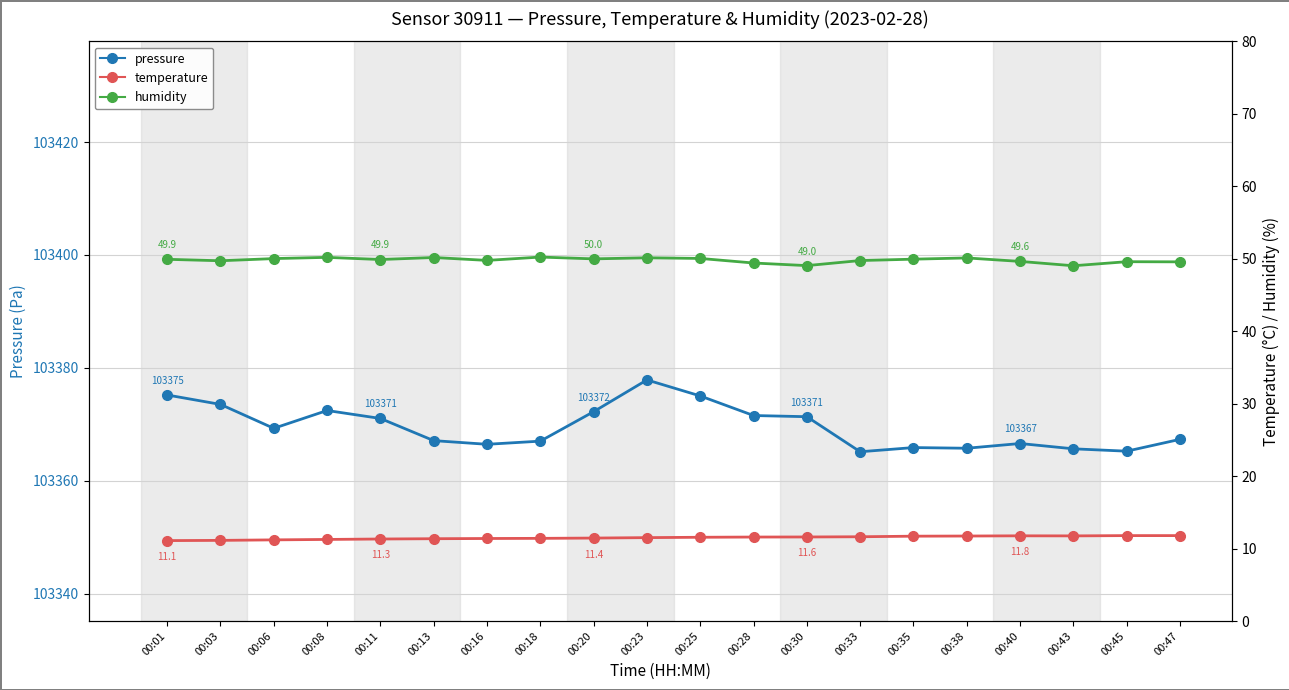

At which label is humidity closest to 49?

00:43